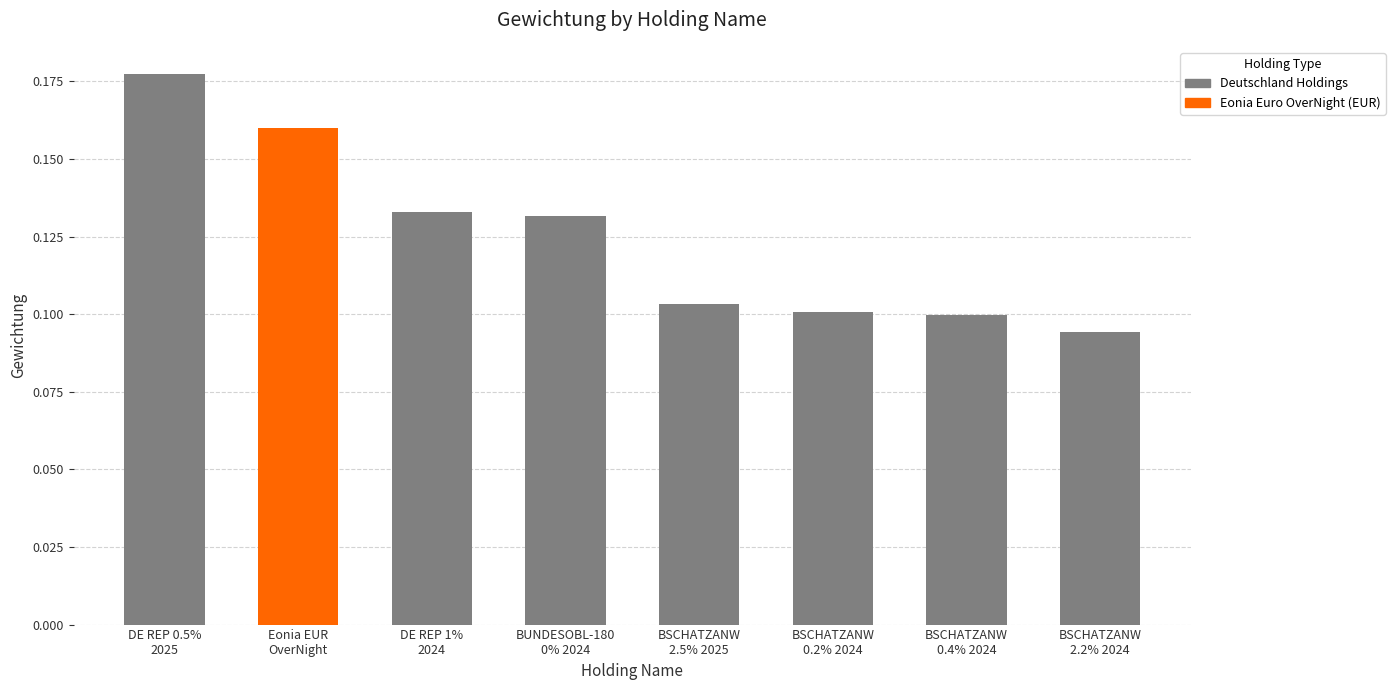

Which label corresponds to the largest value in the chart?

DE REP 0.5%
2025